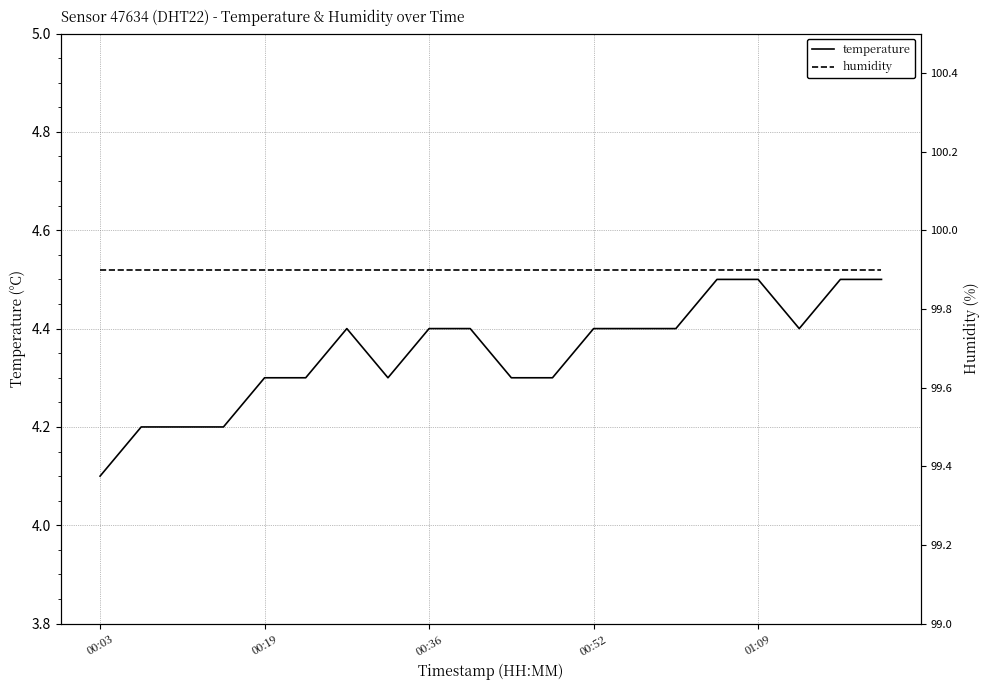

True or false: humidity and temperature intersect in this chart.

False